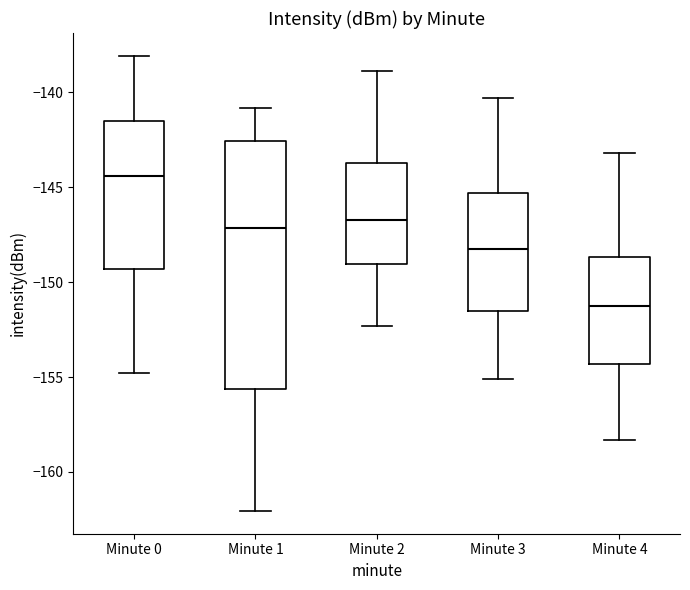

Reading left to right, read every box against the y-axis: the position of its median line, the range the box covers, and the ends of its whiskers. The values are not printed on the chart, so give them approximately, as read against the axis.

Minute 0: median -144.5, box -149.5 to -141.5, whiskers -155.0 to -138.0
Minute 1: median -147.0, box -155.5 to -142.5, whiskers -162.0 to -141.0
Minute 2: median -146.5, box -149.0 to -143.5, whiskers -152.5 to -139.0
Minute 3: median -148.0, box -151.5 to -145.5, whiskers -155.0 to -140.5
Minute 4: median -151.0, box -154.5 to -148.5, whiskers -158.5 to -143.0